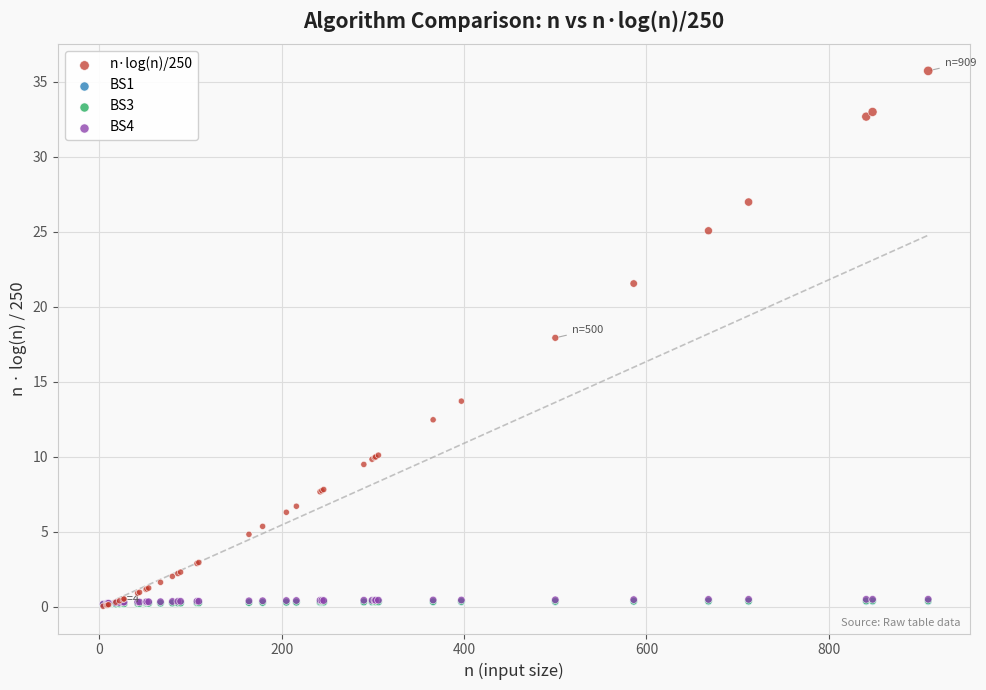

What are all the series names shown in the legend?

n·log(n)/250, BS1, BS3, BS4